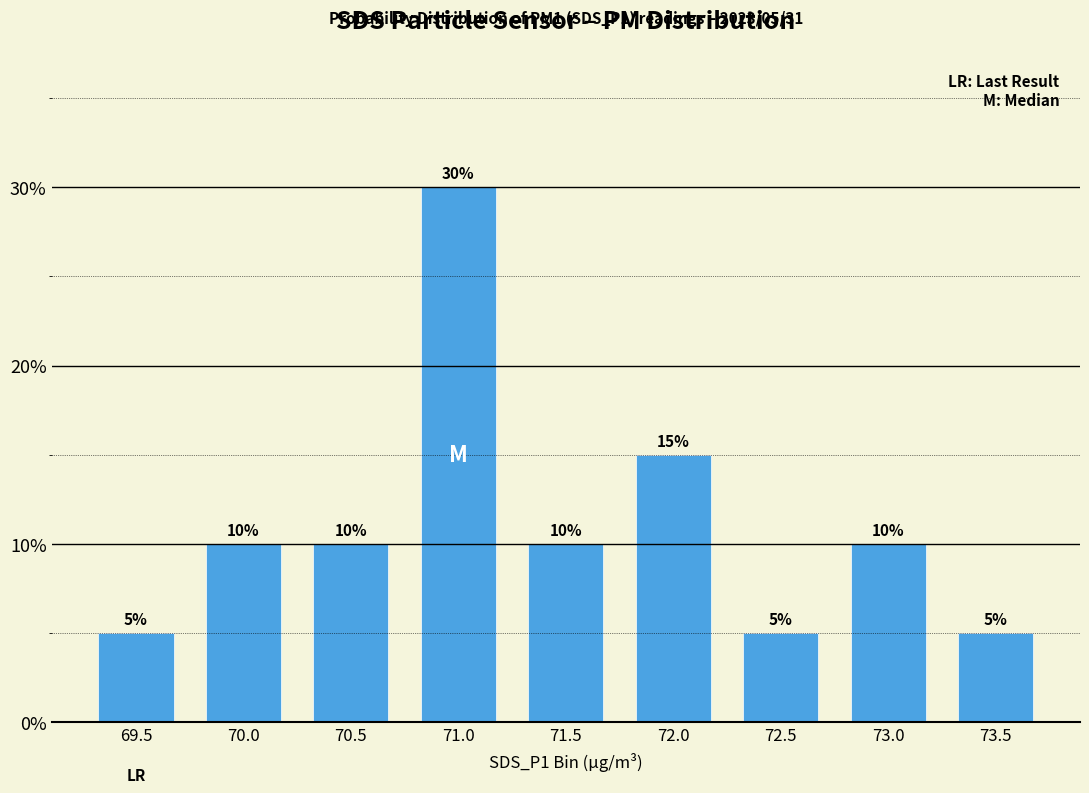

The chart shows a value of 10 at 70.0. True or false?

True